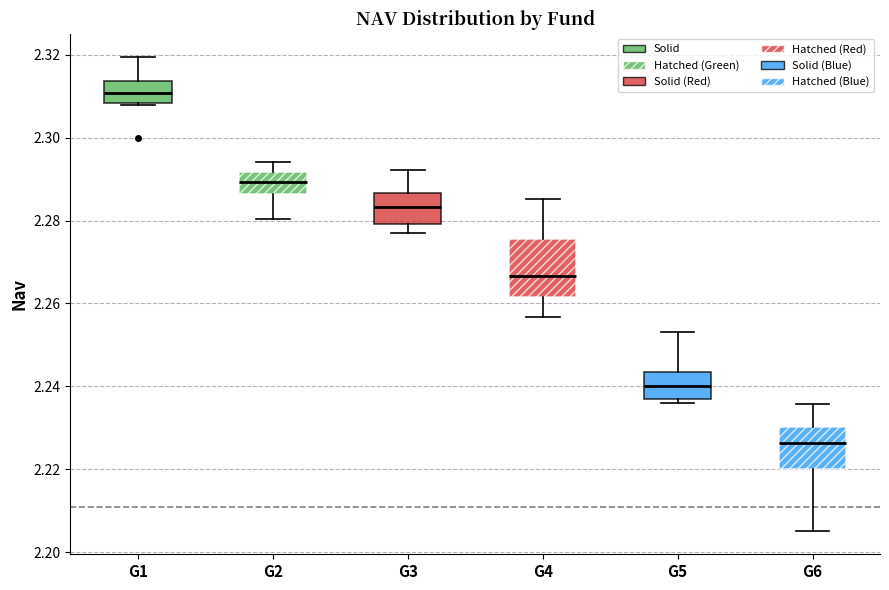

Which box's median line is the lowest?

G6